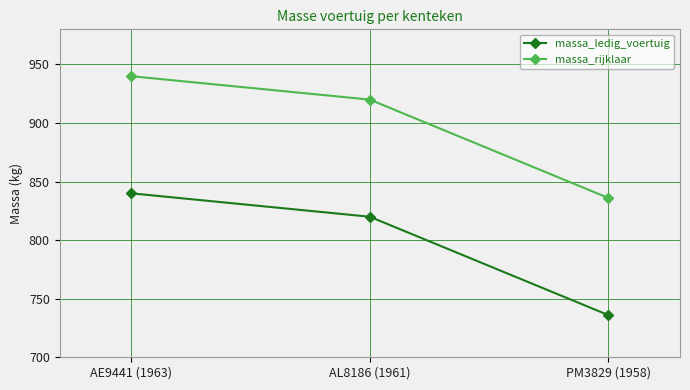

Reading left to right, transcribe all the data shown in this chart.

massa_ledig_voertuig: AE9441 (1963)=840	AL8186 (1961)=820	PM3829 (1958)=736
massa_rijklaar: AE9441 (1963)=940	AL8186 (1961)=920	PM3829 (1958)=836